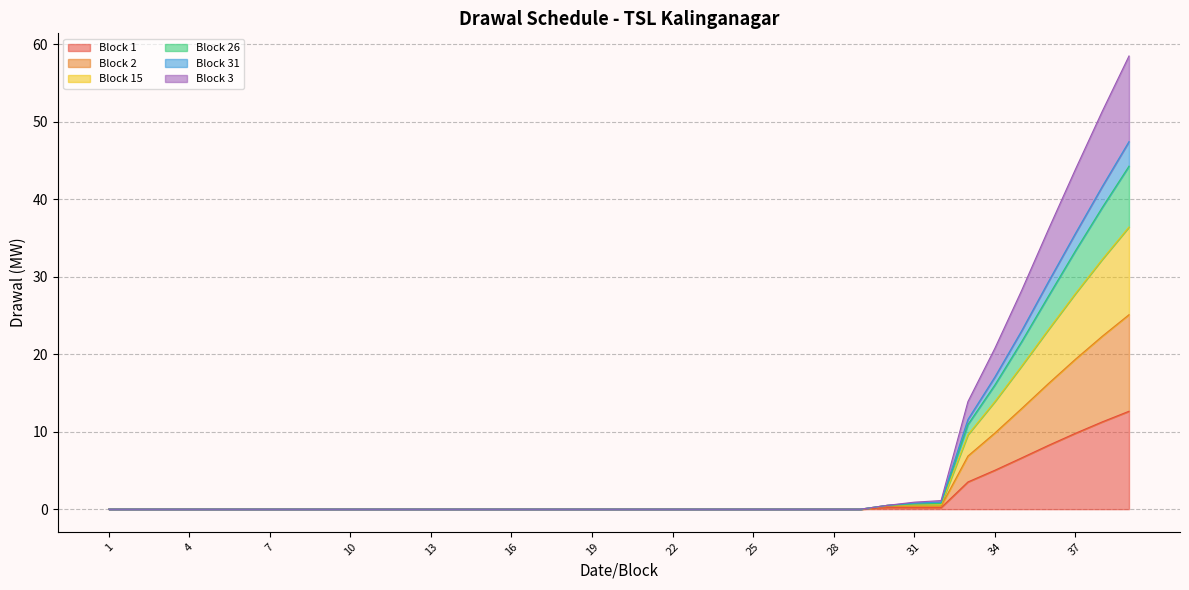

The Block 31 series shows 0.0 at 1. True or false?

True